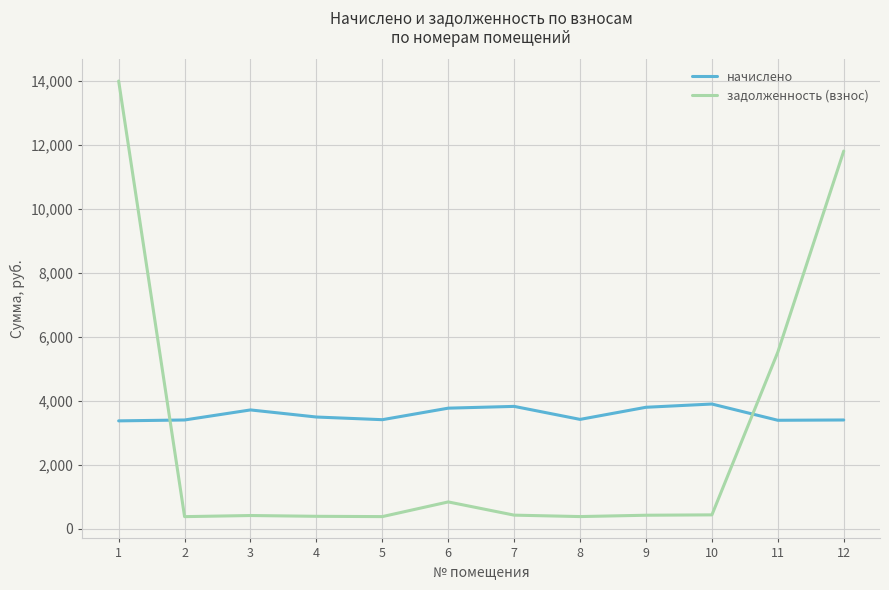

What is the difference between the highest and lowest values at 2?

3020.6